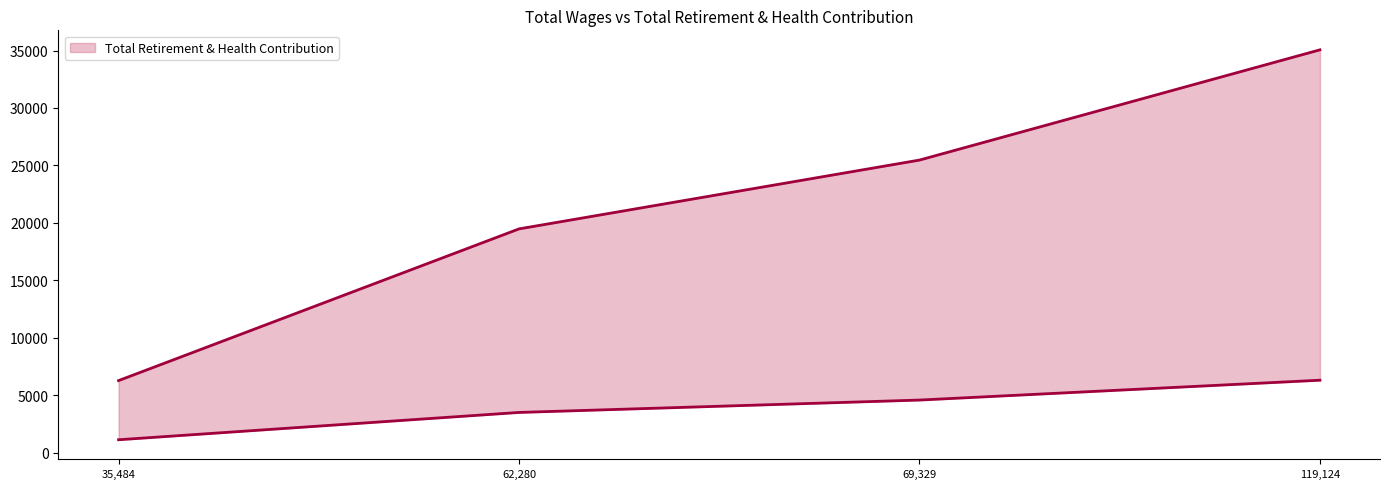

How many lines are shown in the chart?

1